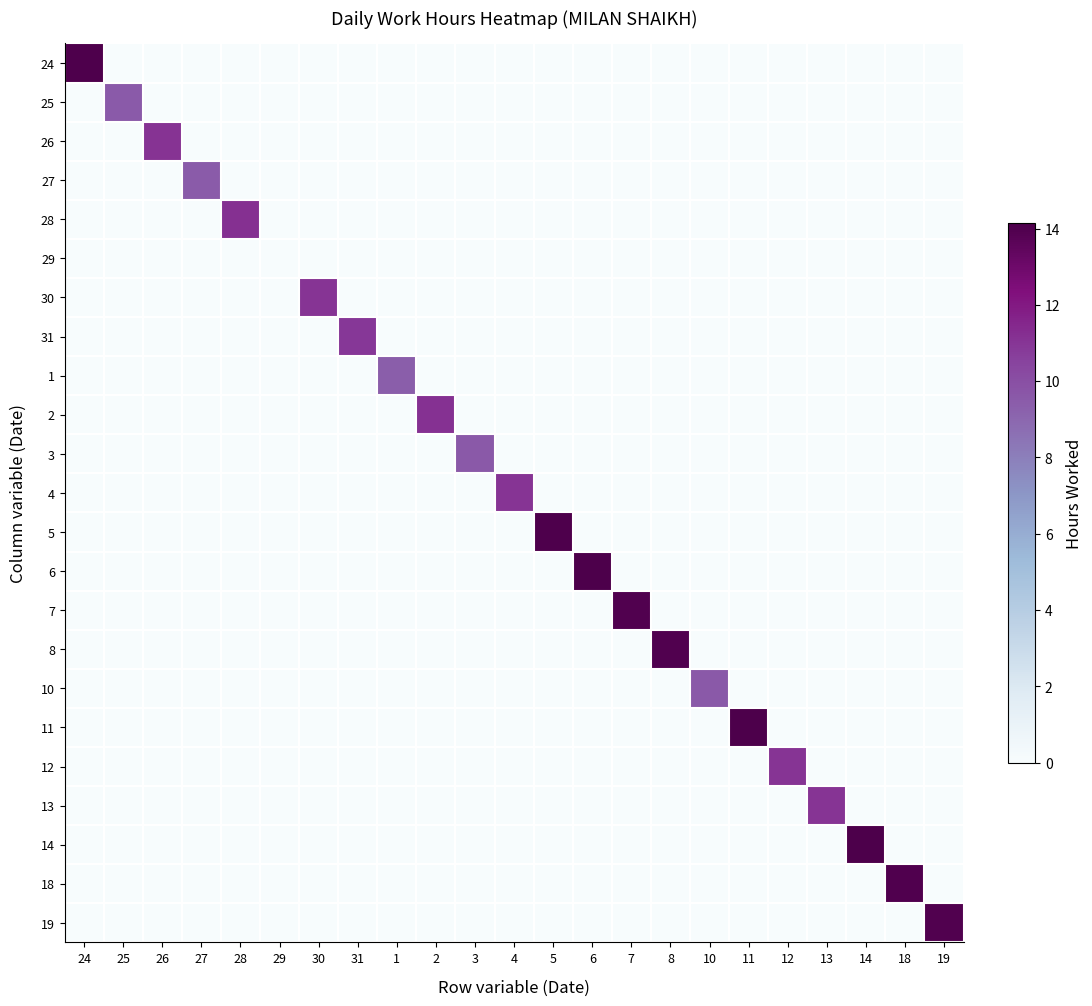

Reading left to right, what are all the values shown in this chart?

24: 24=14.1	25=0.0	26=0.0	27=0.0	28=0.0	29=0.0	30=0.0	31=0.0	1=0.0	2=0.0	3=0.0	4=0.0	5=0.0	6=0.0	7=0.0	8=0.0	10=0.0	11=0.0	12=0.0	13=0.0	14=0.0	18=0.0	19=0.0
25: 24=0.0	25=9.5	26=0.0	27=0.0	28=0.0	29=0.0	30=0.0	31=0.0	1=0.0	2=0.0	3=0.0	4=0.0	5=0.0	6=0.0	7=0.0	8=0.0	10=0.0	11=0.0	12=0.0	13=0.0	14=0.0	18=0.0	19=0.0
26: 24=0.0	25=0.0	26=11.1	27=0.0	28=0.0	29=0.0	30=0.0	31=0.0	1=0.0	2=0.0	3=0.0	4=0.0	5=0.0	6=0.0	7=0.0	8=0.0	10=0.0	11=0.0	12=0.0	13=0.0	14=0.0	18=0.0	19=0.0
27: 24=0.0	25=0.0	26=0.0	27=9.4	28=0.0	29=0.0	30=0.0	31=0.0	1=0.0	2=0.0	3=0.0	4=0.0	5=0.0	6=0.0	7=0.0	8=0.0	10=0.0	11=0.0	12=0.0	13=0.0	14=0.0	18=0.0	19=0.0
28: 24=0.0	25=0.0	26=0.0	27=0.0	28=11.2	29=0.0	30=0.0	31=0.0	1=0.0	2=0.0	3=0.0	4=0.0	5=0.0	6=0.0	7=0.0	8=0.0	10=0.0	11=0.0	12=0.0	13=0.0	14=0.0	18=0.0	19=0.0
29: 24=0.0	25=0.0	26=0.0	27=0.0	28=0.0	29=0.0	30=0.0	31=0.0	1=0.0	2=0.0	3=0.0	4=0.0	5=0.0	6=0.0	7=0.0	8=0.0	10=0.0	11=0.0	12=0.0	13=0.0	14=0.0	18=0.0	19=0.0
30: 24=0.0	25=0.0	26=0.0	27=0.0	28=0.0	29=0.0	30=11.0	31=0.0	1=0.0	2=0.0	3=0.0	4=0.0	5=0.0	6=0.0	7=0.0	8=0.0	10=0.0	11=0.0	12=0.0	13=0.0	14=0.0	18=0.0	19=0.0
31: 24=0.0	25=0.0	26=0.0	27=0.0	28=0.0	29=0.0	30=0.0	31=10.9	1=0.0	2=0.0	3=0.0	4=0.0	5=0.0	6=0.0	7=0.0	8=0.0	10=0.0	11=0.0	12=0.0	13=0.0	14=0.0	18=0.0	19=0.0
1: 24=0.0	25=0.0	26=0.0	27=0.0	28=0.0	29=0.0	30=0.0	31=0.0	1=9.4	2=0.0	3=0.0	4=0.0	5=0.0	6=0.0	7=0.0	8=0.0	10=0.0	11=0.0	12=0.0	13=0.0	14=0.0	18=0.0	19=0.0
2: 24=0.0	25=0.0	26=0.0	27=0.0	28=0.0	29=0.0	30=0.0	31=0.0	1=0.0	2=11.1	3=0.0	4=0.0	5=0.0	6=0.0	7=0.0	8=0.0	10=0.0	11=0.0	12=0.0	13=0.0	14=0.0	18=0.0	19=0.0
3: 24=0.0	25=0.0	26=0.0	27=0.0	28=0.0	29=0.0	30=0.0	31=0.0	1=0.0	2=0.0	3=9.6	4=0.0	5=0.0	6=0.0	7=0.0	8=0.0	10=0.0	11=0.0	12=0.0	13=0.0	14=0.0	18=0.0	19=0.0
4: 24=0.0	25=0.0	26=0.0	27=0.0	28=0.0	29=0.0	30=0.0	31=0.0	1=0.0	2=0.0	3=0.0	4=11.0	5=0.0	6=0.0	7=0.0	8=0.0	10=0.0	11=0.0	12=0.0	13=0.0	14=0.0	18=0.0	19=0.0
5: 24=0.0	25=0.0	26=0.0	27=0.0	28=0.0	29=0.0	30=0.0	31=0.0	1=0.0	2=0.0	3=0.0	4=0.0	5=14.1	6=0.0	7=0.0	8=0.0	10=0.0	11=0.0	12=0.0	13=0.0	14=0.0	18=0.0	19=0.0
6: 24=0.0	25=0.0	26=0.0	27=0.0	28=0.0	29=0.0	30=0.0	31=0.0	1=0.0	2=0.0	3=0.0	4=0.0	5=0.0	6=14.1	7=0.0	8=0.0	10=0.0	11=0.0	12=0.0	13=0.0	14=0.0	18=0.0	19=0.0
7: 24=0.0	25=0.0	26=0.0	27=0.0	28=0.0	29=0.0	30=0.0	31=0.0	1=0.0	2=0.0	3=0.0	4=0.0	5=0.0	6=0.0	7=13.9	8=0.0	10=0.0	11=0.0	12=0.0	13=0.0	14=0.0	18=0.0	19=0.0
8: 24=0.0	25=0.0	26=0.0	27=0.0	28=0.0	29=0.0	30=0.0	31=0.0	1=0.0	2=0.0	3=0.0	4=0.0	5=0.0	6=0.0	7=0.0	8=13.9	10=0.0	11=0.0	12=0.0	13=0.0	14=0.0	18=0.0	19=0.0
10: 24=0.0	25=0.0	26=0.0	27=0.0	28=0.0	29=0.0	30=0.0	31=0.0	1=0.0	2=0.0	3=0.0	4=0.0	5=0.0	6=0.0	7=0.0	8=0.0	10=9.6	11=0.0	12=0.0	13=0.0	14=0.0	18=0.0	19=0.0
11: 24=0.0	25=0.0	26=0.0	27=0.0	28=0.0	29=0.0	30=0.0	31=0.0	1=0.0	2=0.0	3=0.0	4=0.0	5=0.0	6=0.0	7=0.0	8=0.0	10=0.0	11=14.1	12=0.0	13=0.0	14=0.0	18=0.0	19=0.0
12: 24=0.0	25=0.0	26=0.0	27=0.0	28=0.0	29=0.0	30=0.0	31=0.0	1=0.0	2=0.0	3=0.0	4=0.0	5=0.0	6=0.0	7=0.0	8=0.0	10=0.0	11=0.0	12=11.0	13=0.0	14=0.0	18=0.0	19=0.0
13: 24=0.0	25=0.0	26=0.0	27=0.0	28=0.0	29=0.0	30=0.0	31=0.0	1=0.0	2=0.0	3=0.0	4=0.0	5=0.0	6=0.0	7=0.0	8=0.0	10=0.0	11=0.0	12=0.0	13=11.0	14=0.0	18=0.0	19=0.0
14: 24=0.0	25=0.0	26=0.0	27=0.0	28=0.0	29=0.0	30=0.0	31=0.0	1=0.0	2=0.0	3=0.0	4=0.0	5=0.0	6=0.0	7=0.0	8=0.0	10=0.0	11=0.0	12=0.0	13=0.0	14=14.1	18=0.0	19=0.0
18: 24=0.0	25=0.0	26=0.0	27=0.0	28=0.0	29=0.0	30=0.0	31=0.0	1=0.0	2=0.0	3=0.0	4=0.0	5=0.0	6=0.0	7=0.0	8=0.0	10=0.0	11=0.0	12=0.0	13=0.0	14=0.0	18=14.0	19=0.0
19: 24=0.0	25=0.0	26=0.0	27=0.0	28=0.0	29=0.0	30=0.0	31=0.0	1=0.0	2=0.0	3=0.0	4=0.0	5=0.0	6=0.0	7=0.0	8=0.0	10=0.0	11=0.0	12=0.0	13=0.0	14=0.0	18=0.0	19=13.9